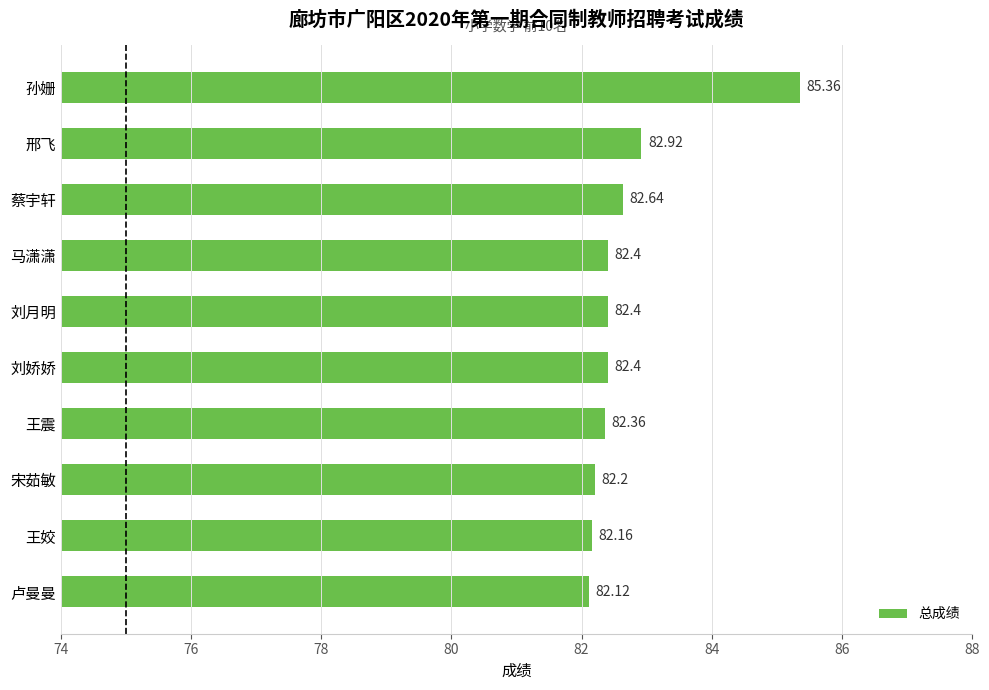

Which label corresponds to the smallest value in the chart?

卢曼曼